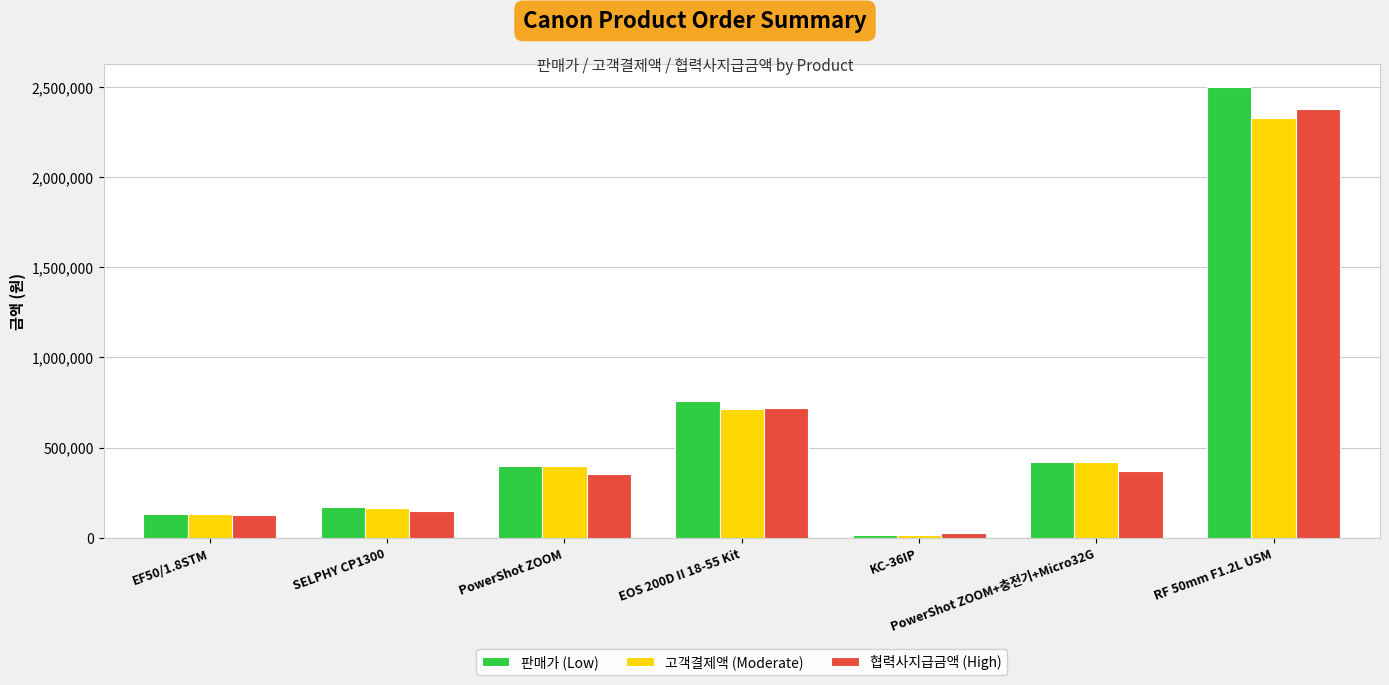

Where is 판매가 (Low) nearest to the value 1257000?

EOS 200D II 18-55 Kit